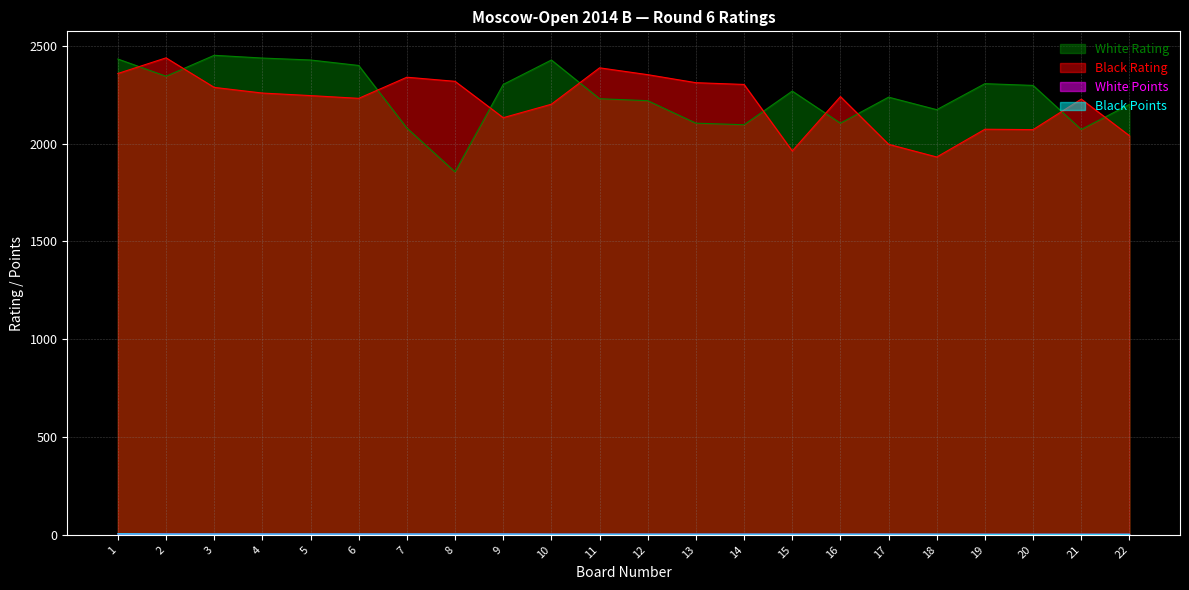

The Black Points series shows 3.5 at 10. True or false?

True